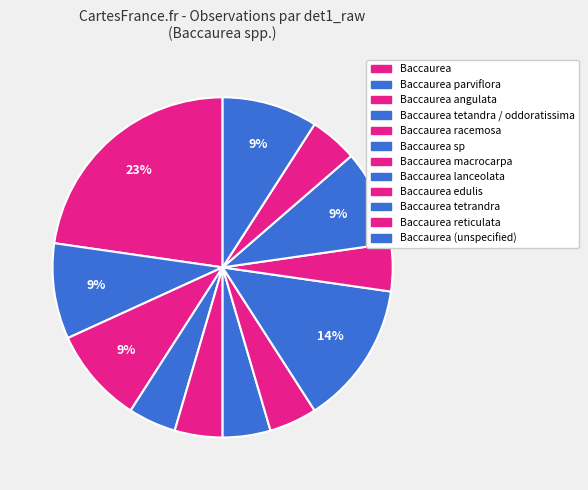

Count the number of slices in the pie.

12